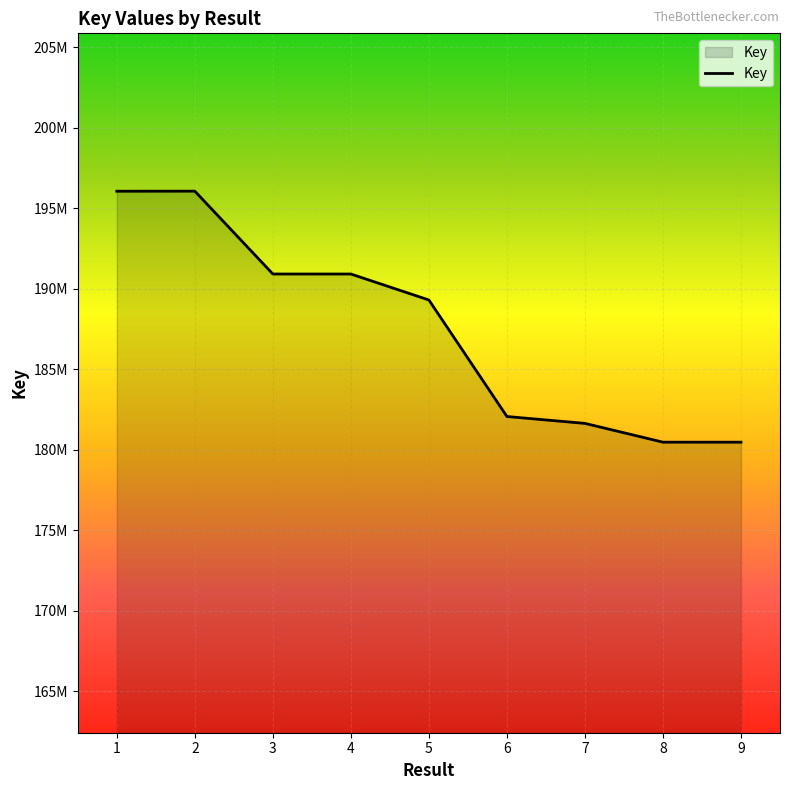

Which category has the lowest value across all series?

9